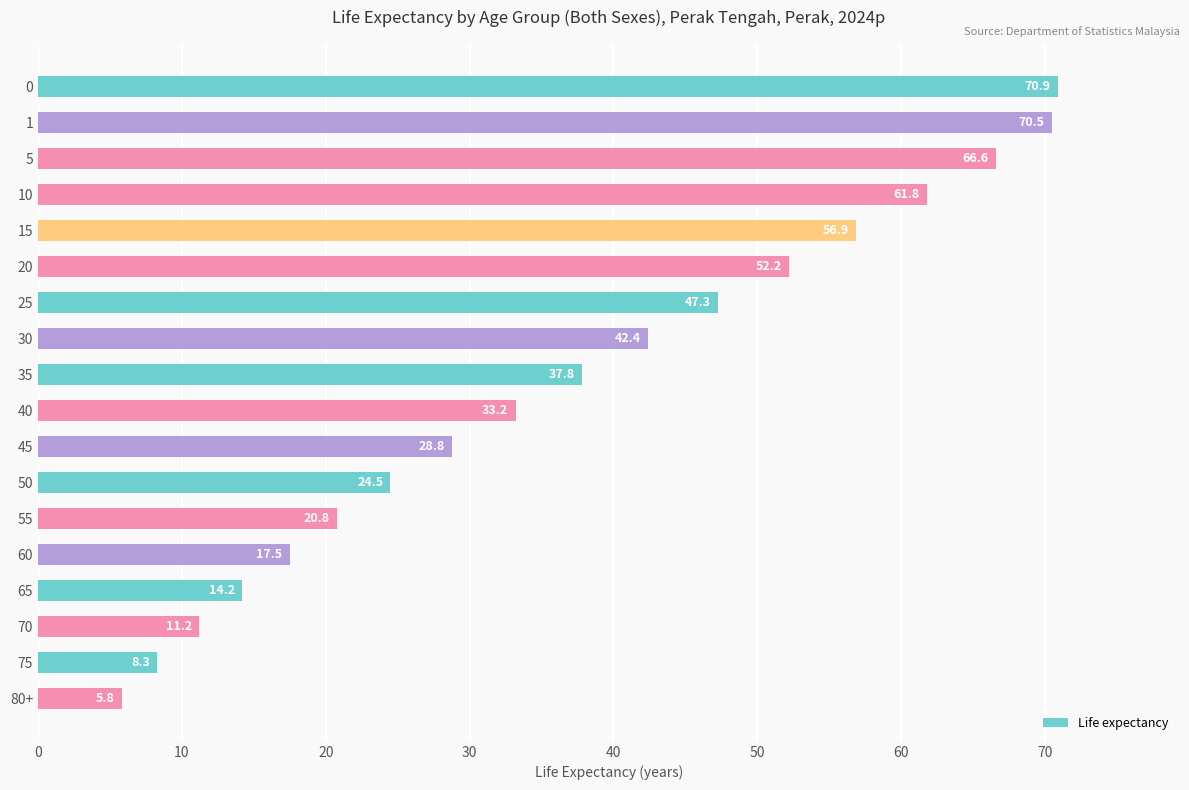

At which label is the value closest to 38?

35